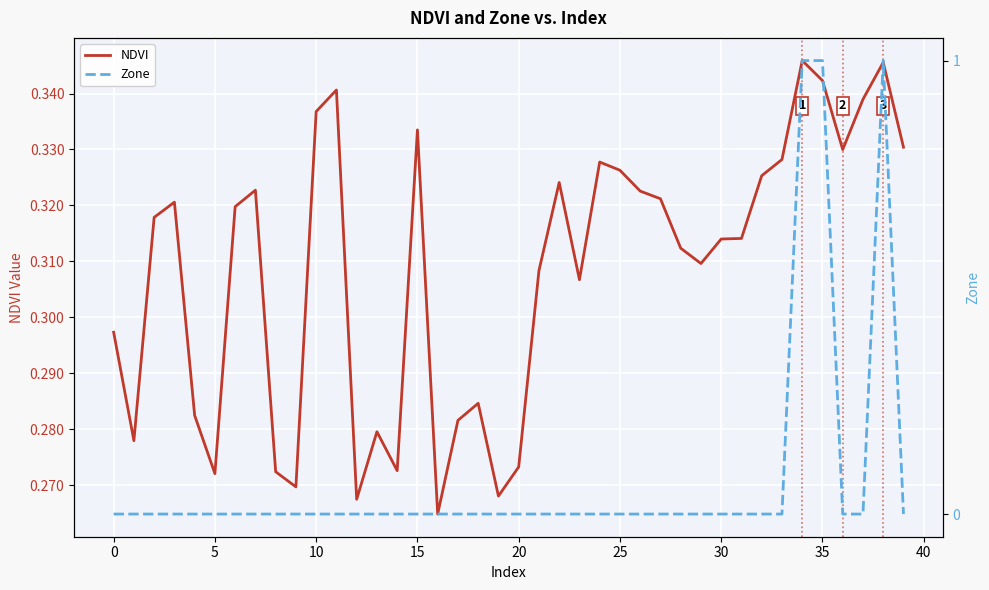

Rank the series by their maximum value, from highest to lowest.

Zone, NDVI